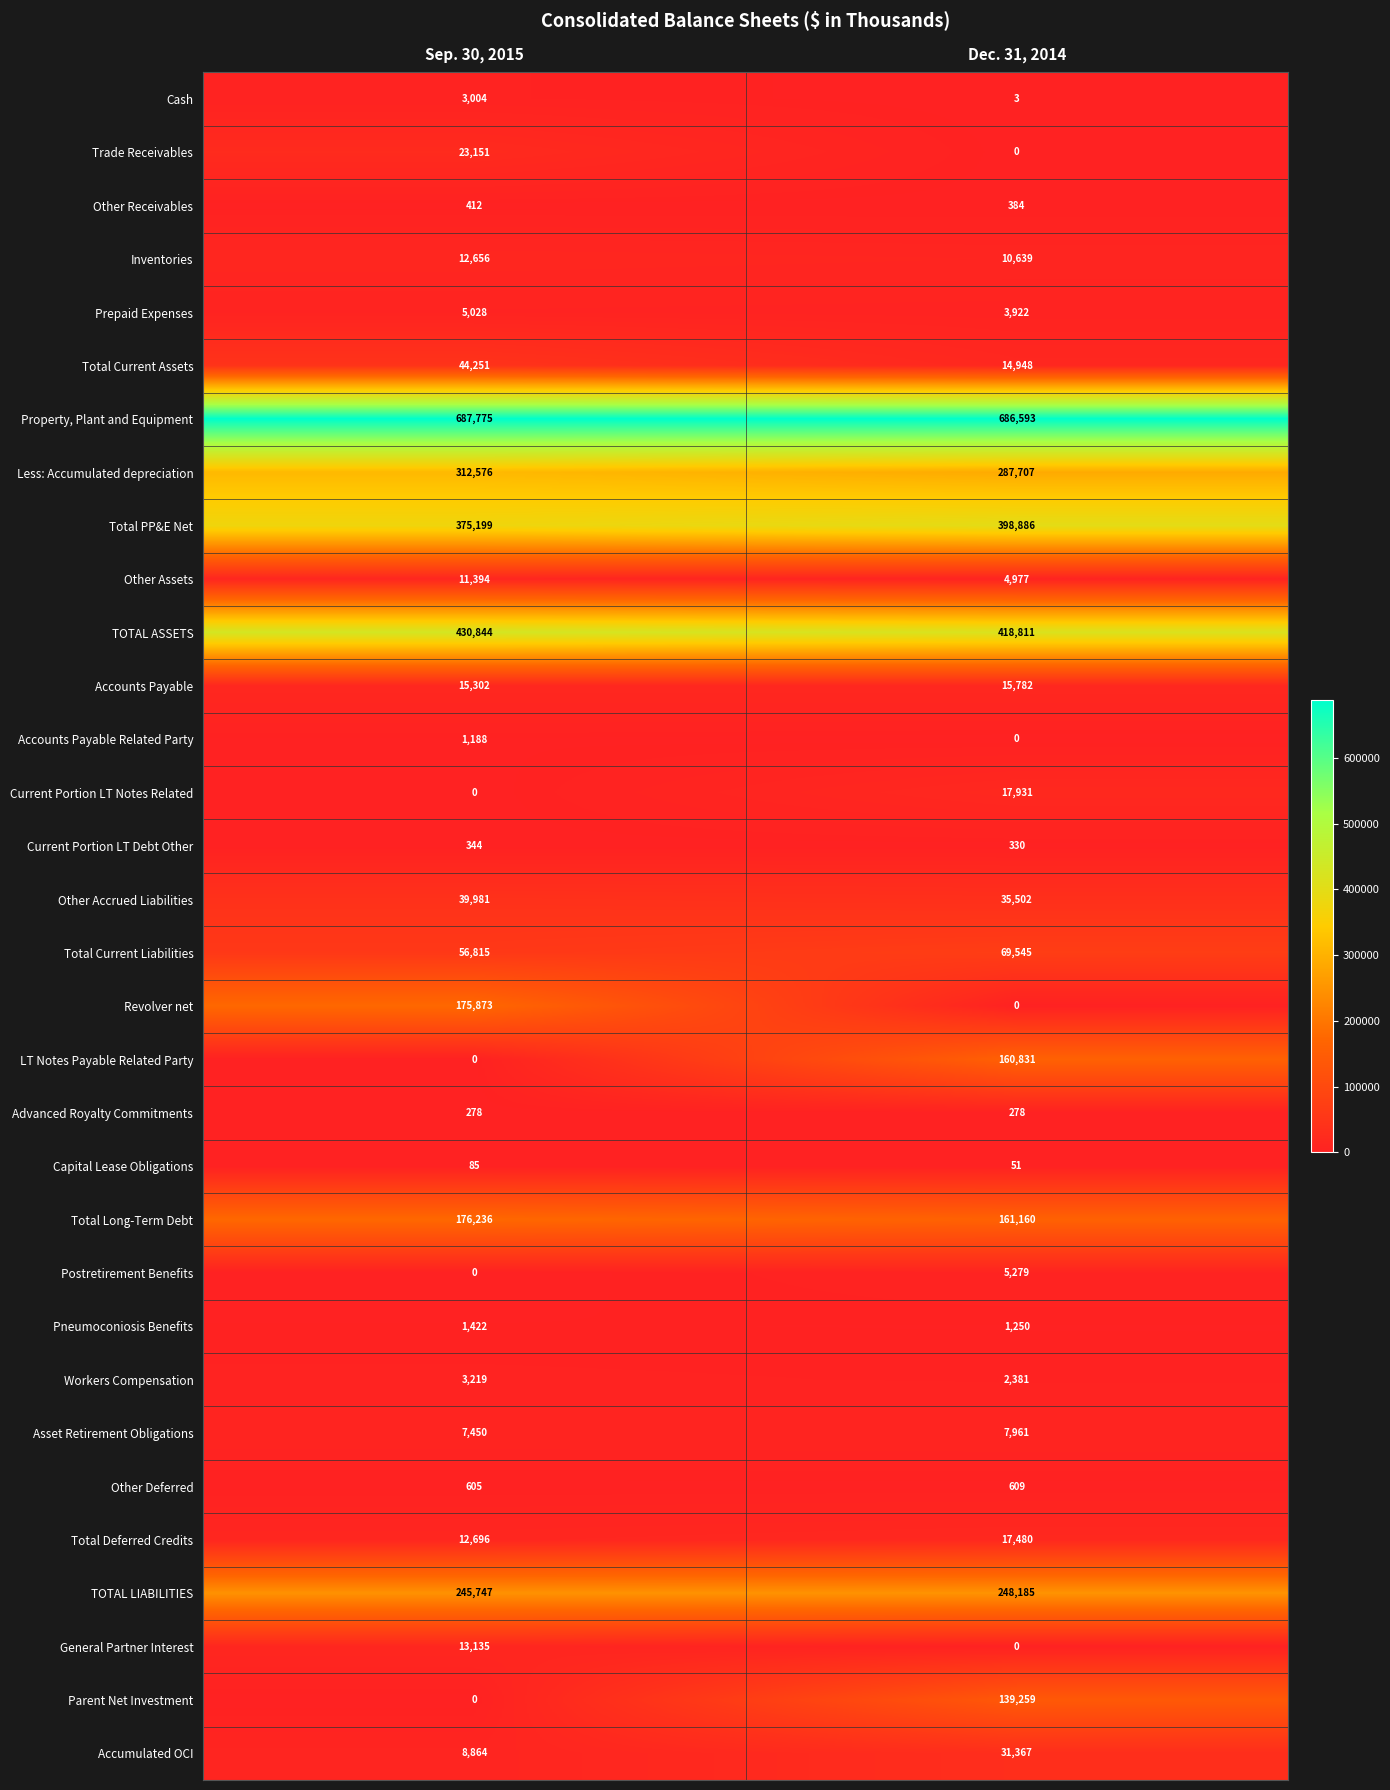

Which series has the largest range (max minus min)?

Revolver net